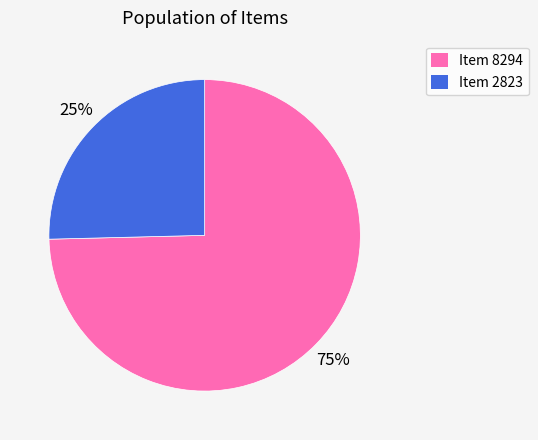

Combined, do Item 8294 and Item 2823 account for over 50%?

Yes